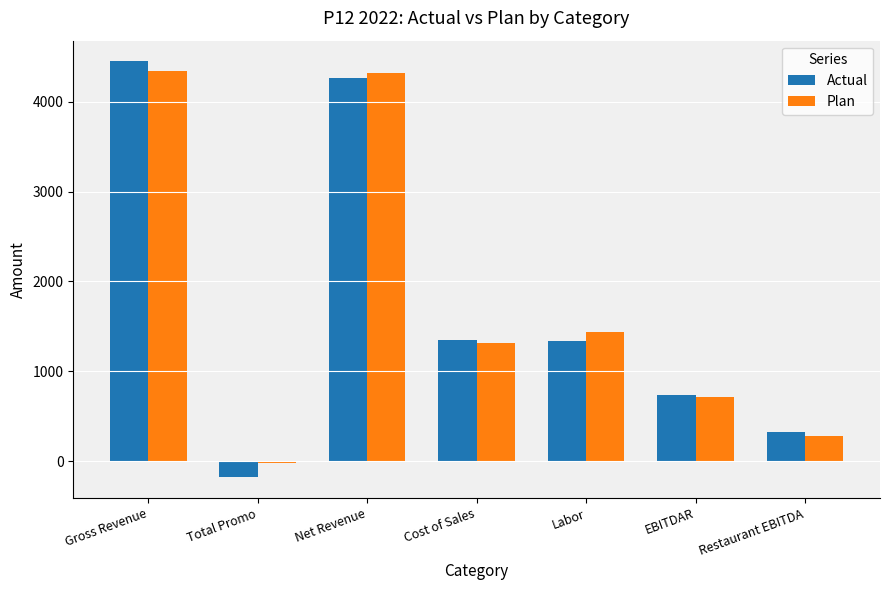

What are all the series names shown in the legend?

Actual, Plan